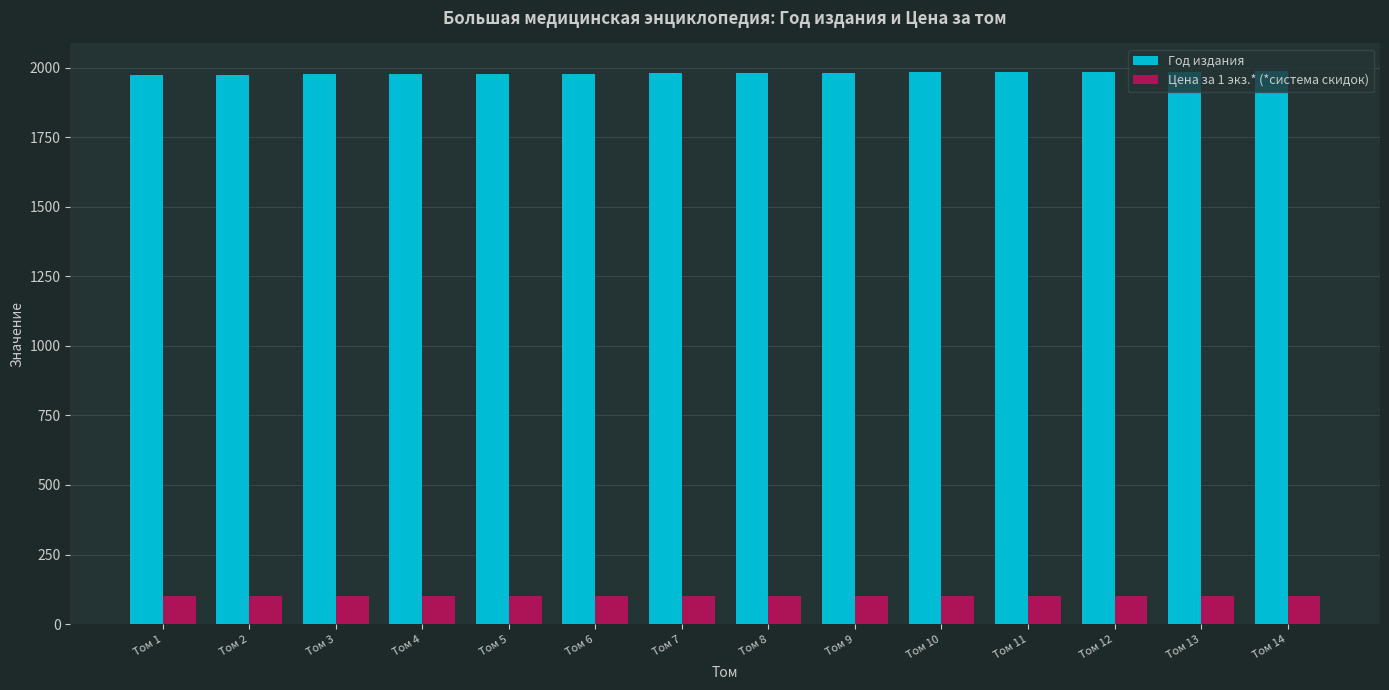

What is the sum of the Цена за 1 экз.* (*система скидок) values at Том 5 and Том 4?

200